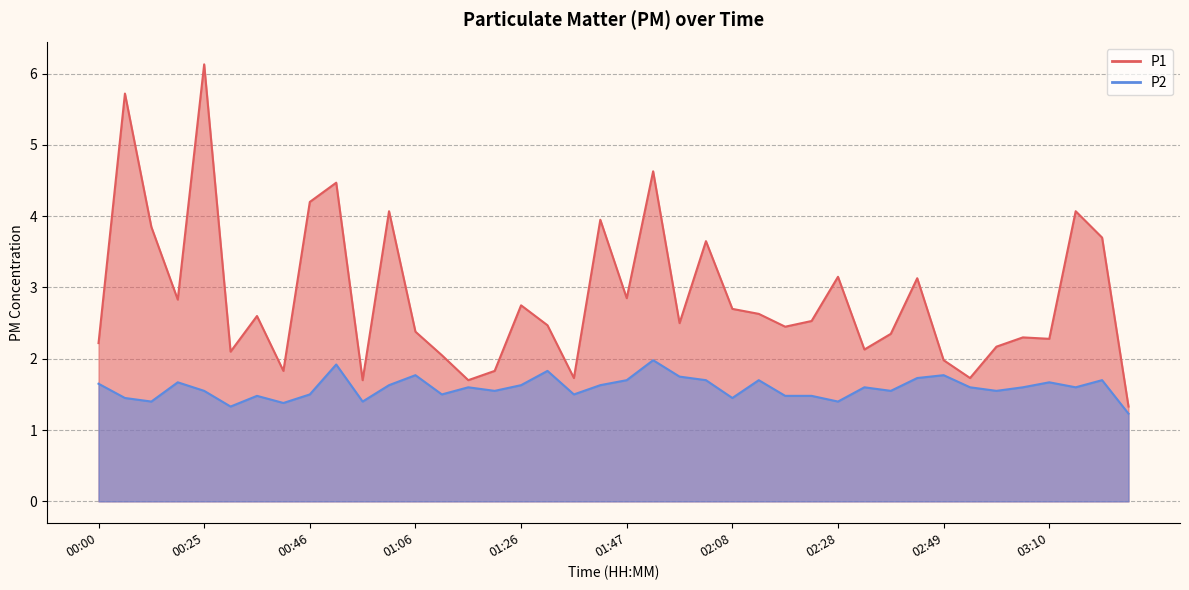

How many lines are shown in the chart?

2